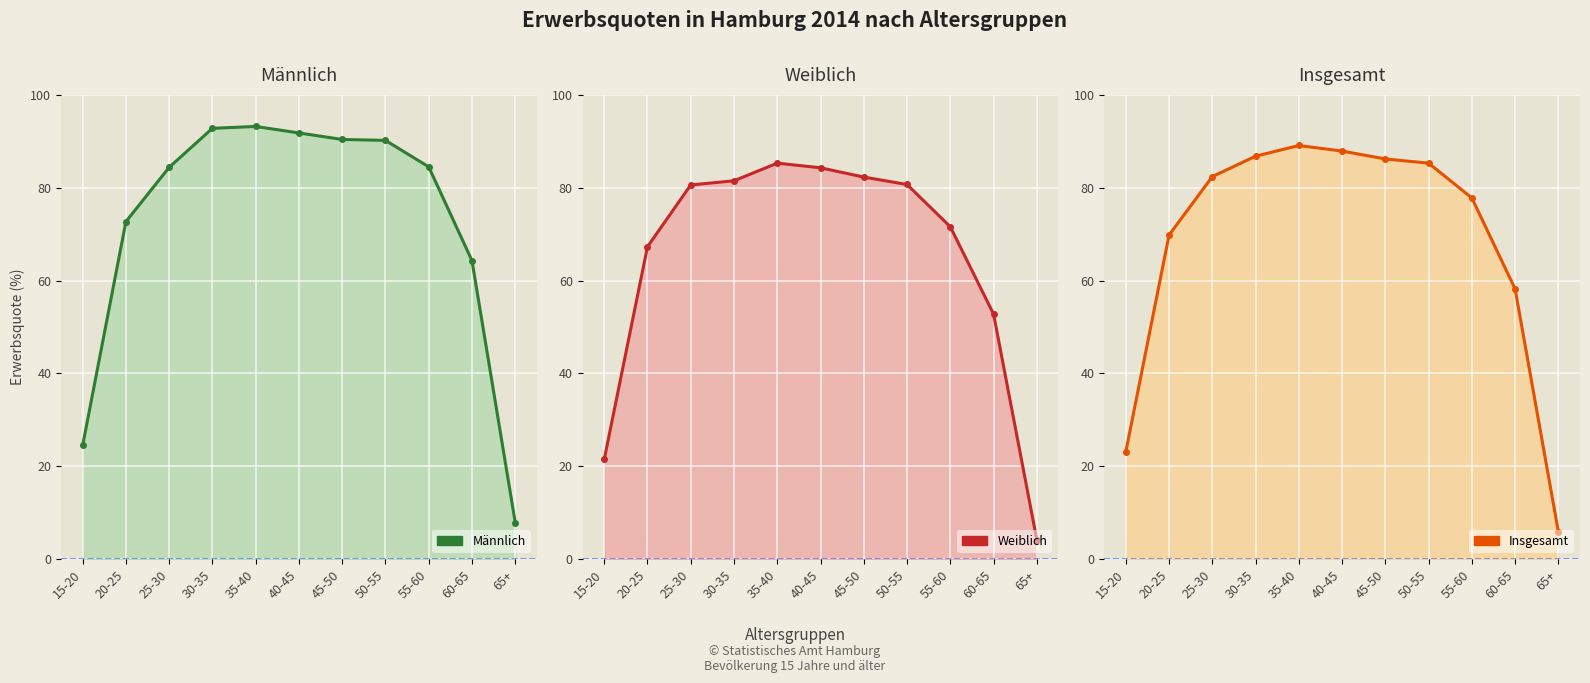

What is the label of the 4th point from the left?

30-35